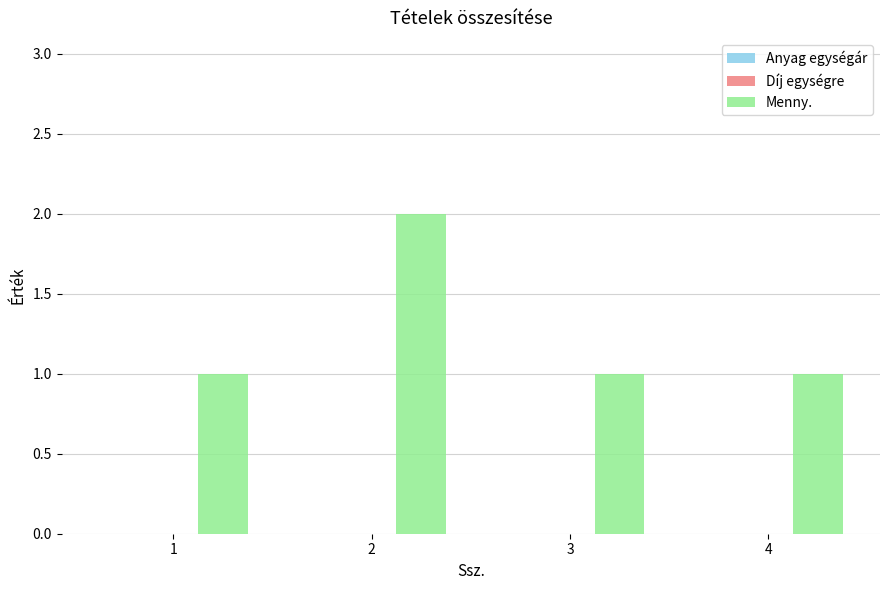

The chart shows a value of 2 at 1. True or false?

False